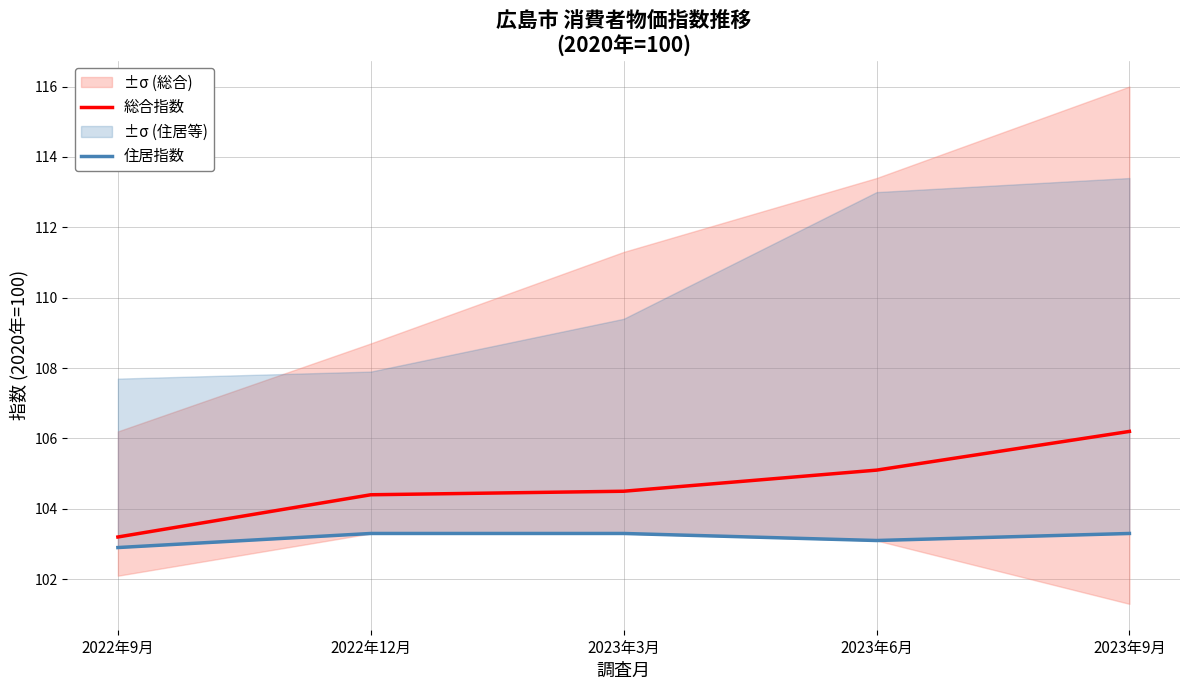

What is the label of the 3rd point from the left?

2023年3月